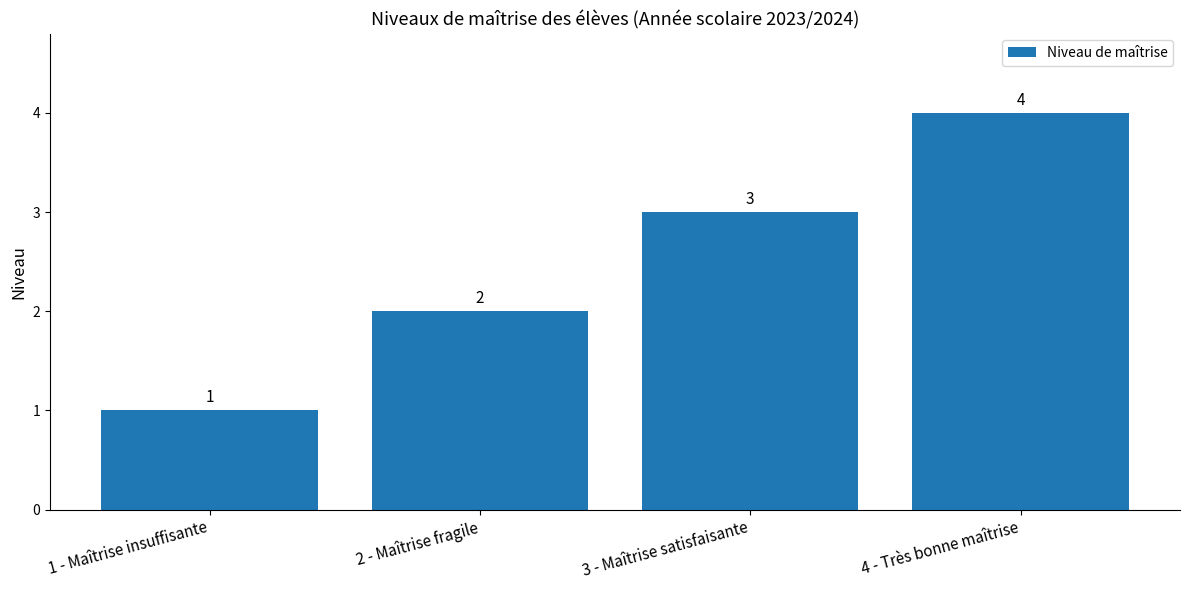

Are the bars horizontal?

No